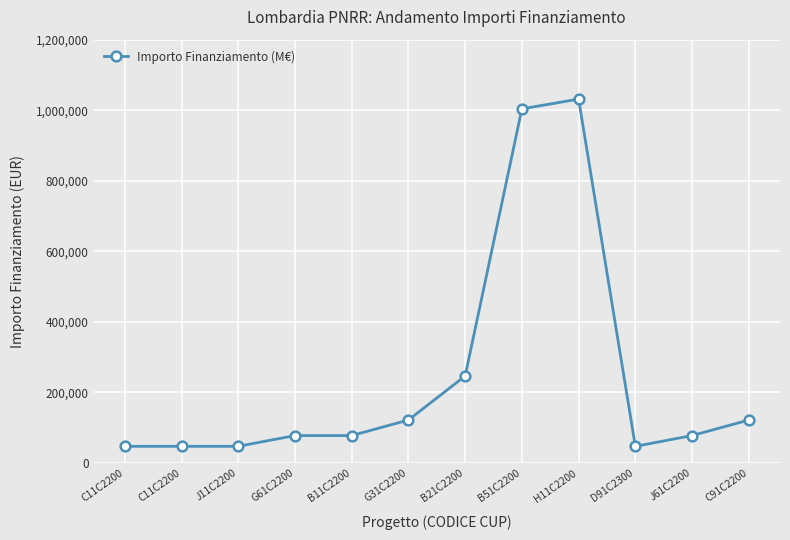

Which has a higher value, B21C2200 or G61C2200?

B21C2200